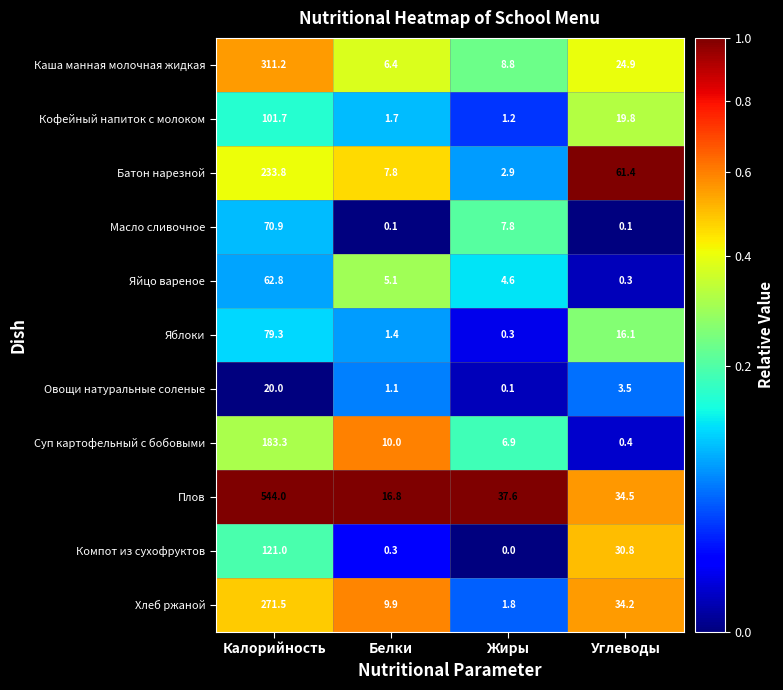

Which series has the widest spread of values?

Плов